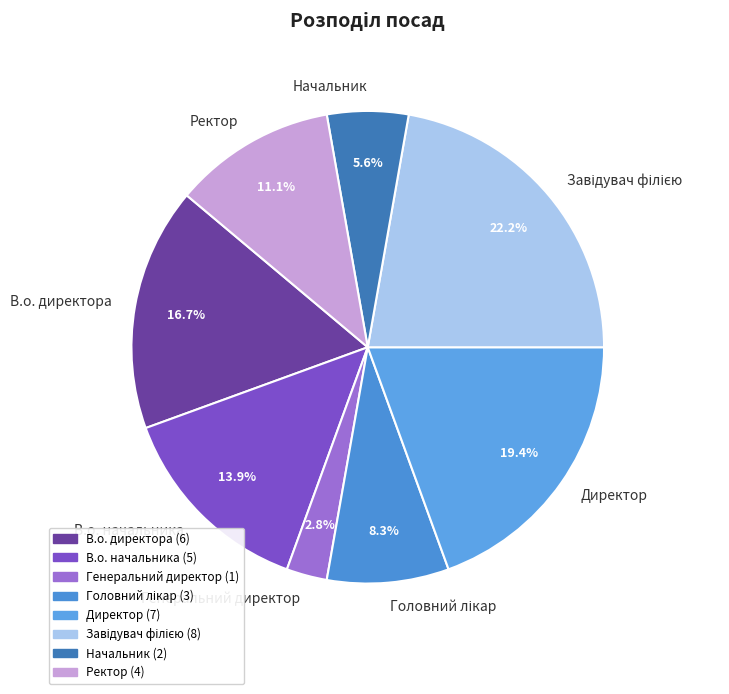

To the nearest percent, what is the difference between the largest and smallest slice percentages?

19%